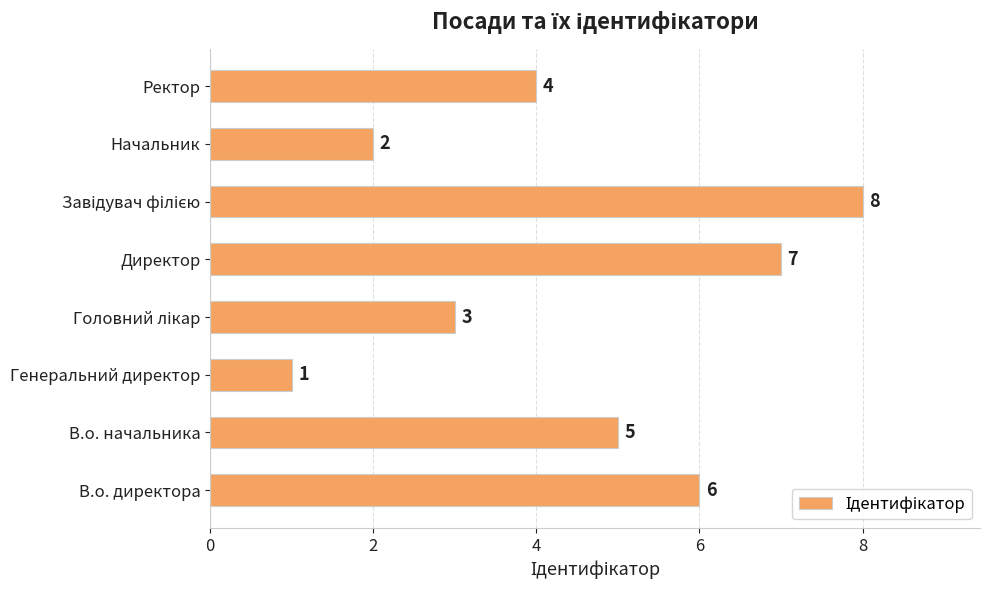

Is it true that the value at В.о. директора is 9?

False